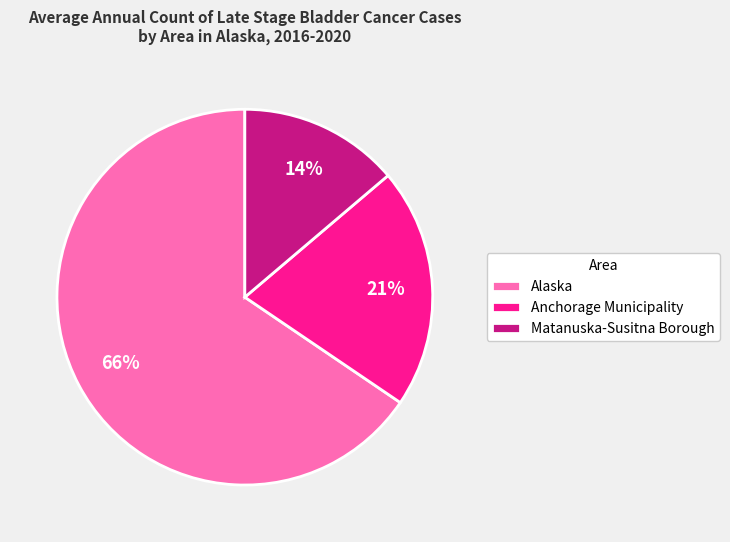

Which has a higher value, Alaska or Anchorage Municipality?

Alaska